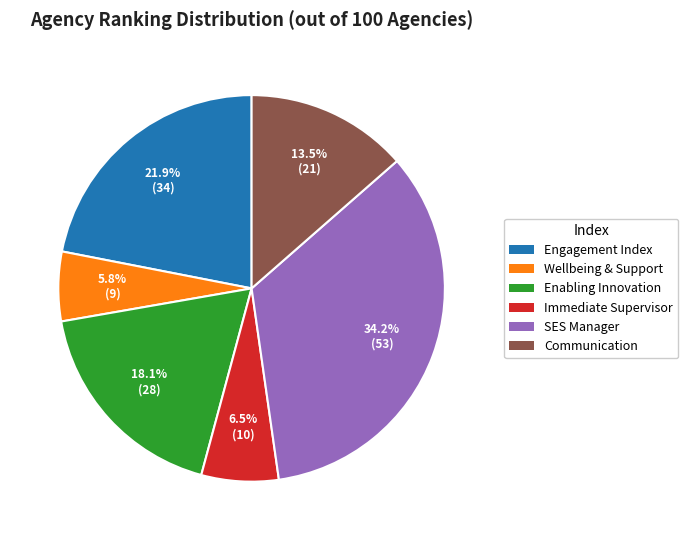

Does any single category account for the majority?

No